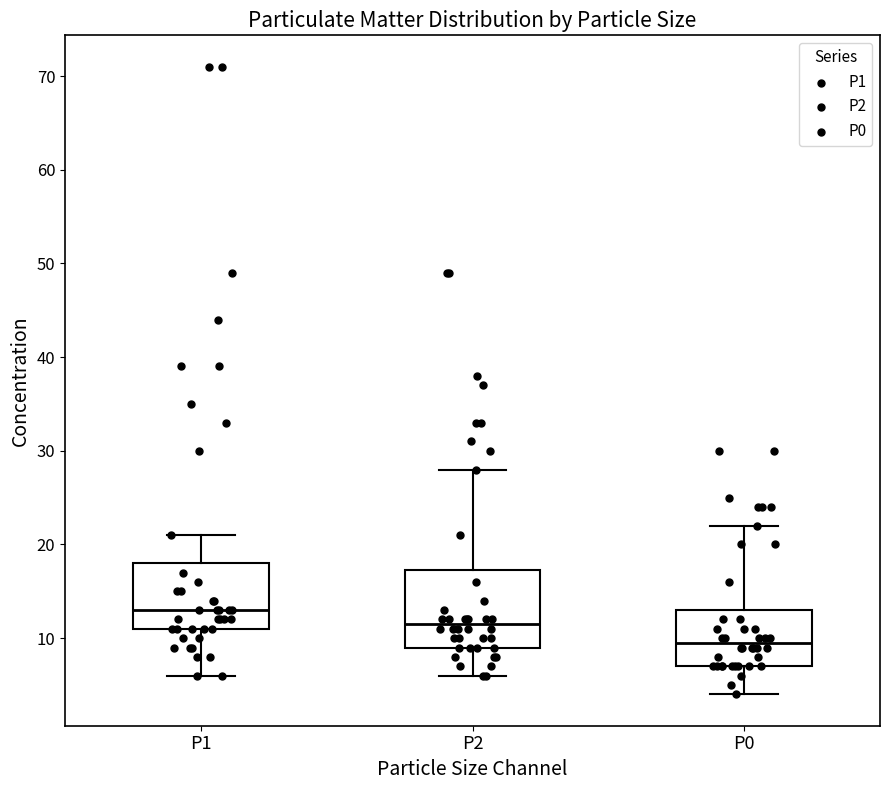

Comparing the boxes themselves (not the whiskers), which one is the tallest?

P2